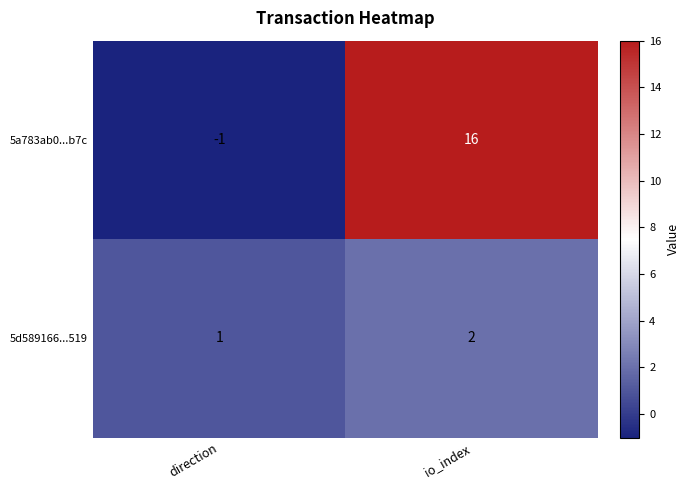

What is the sum of the 5d589166...519 values at io_index and direction?

3